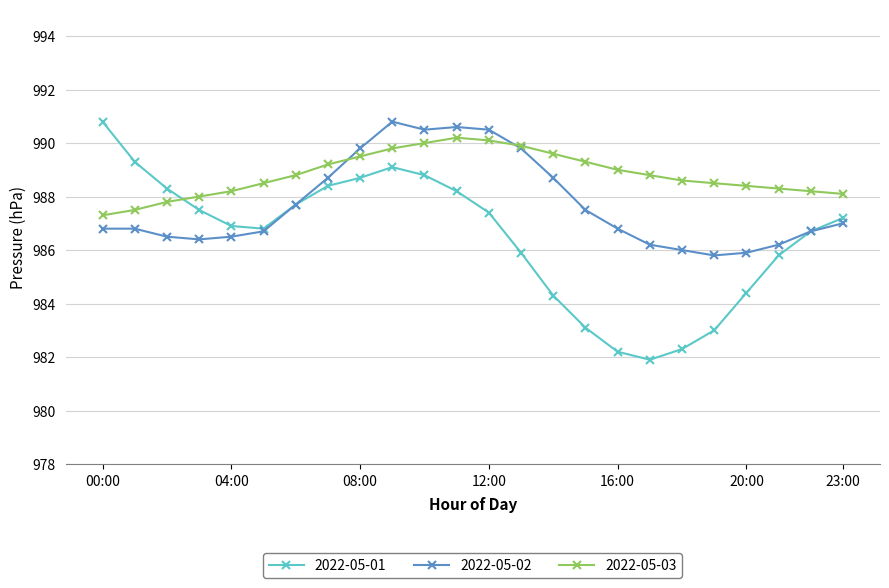

What is the minimum value shown in the chart?

981.9